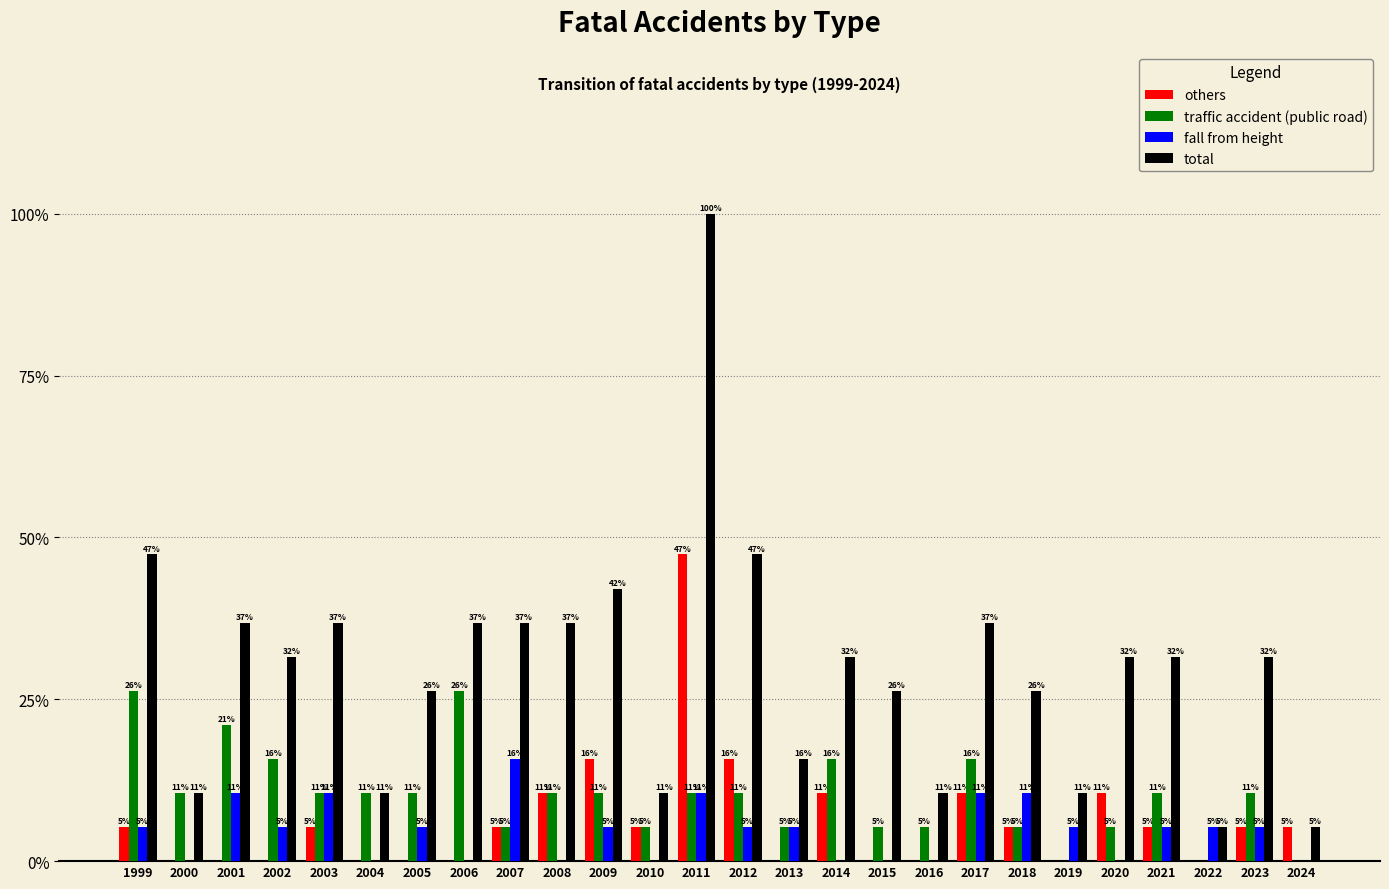

What are all the series names shown in the legend?

others, traffic accident (public road), fall from height, total